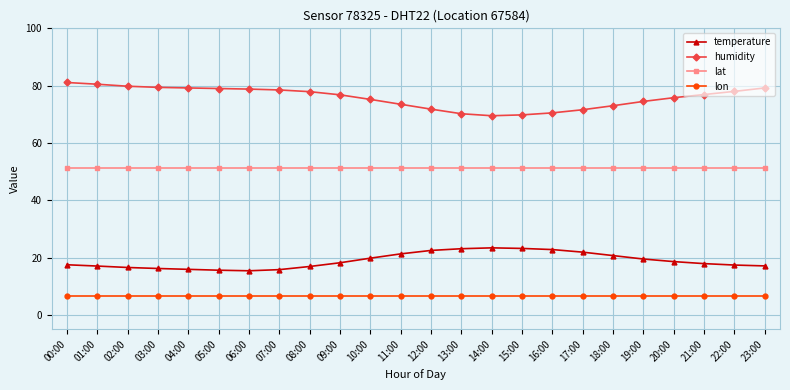

What is the sum of all temperature values?

454.3